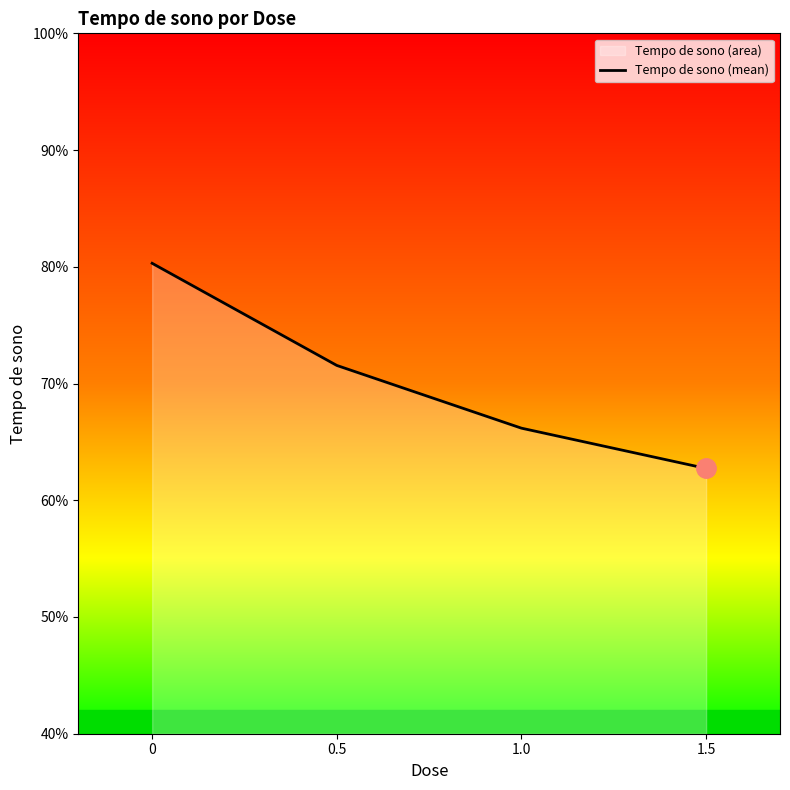

The value at 1.0 is 107.3. True or false?

False